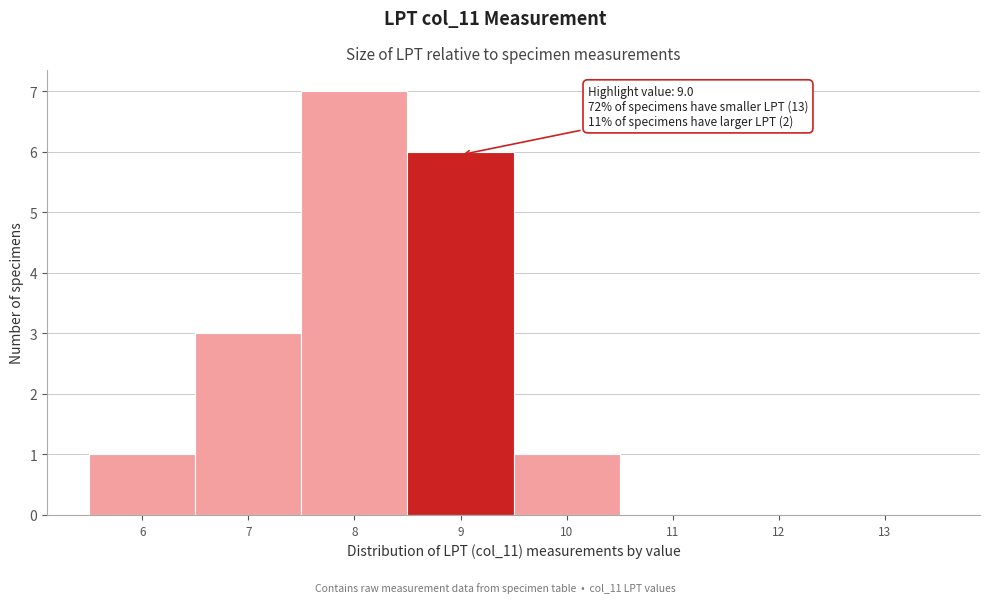

Over which range of the x-axis is the bar tallest?

7.5 to 8.5